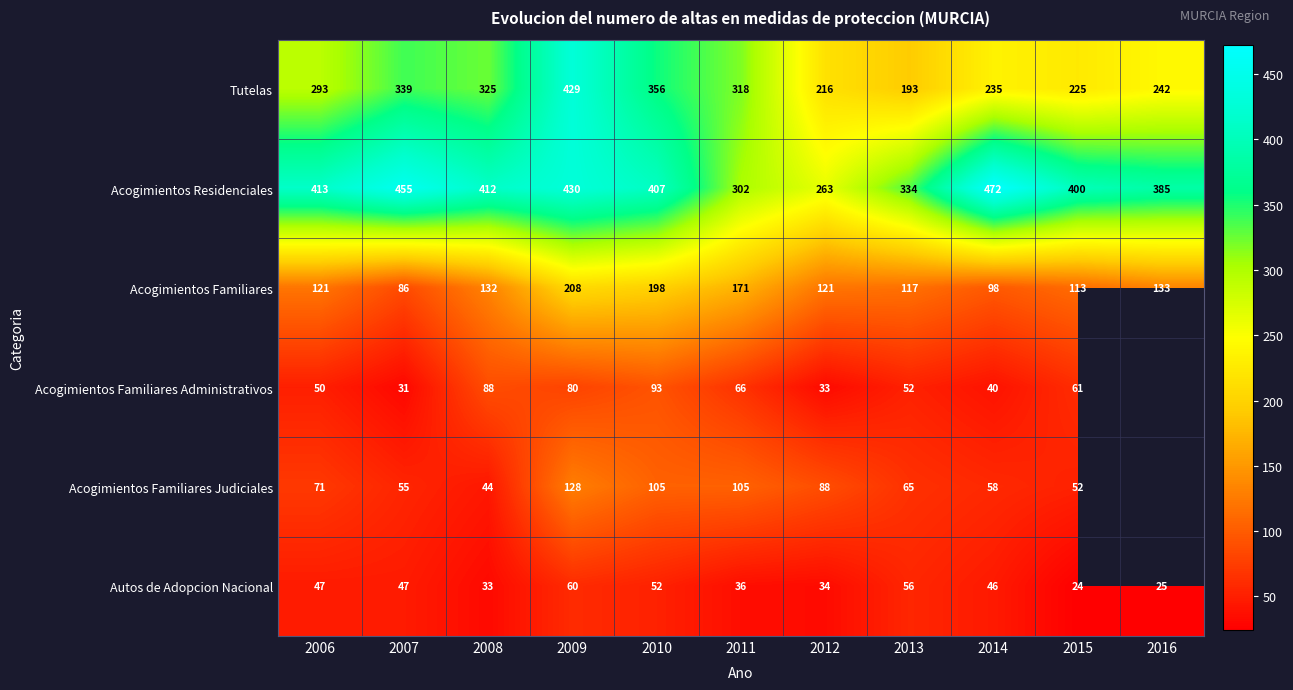

The value of Tutelas at 2009 is 429. True or false?

True